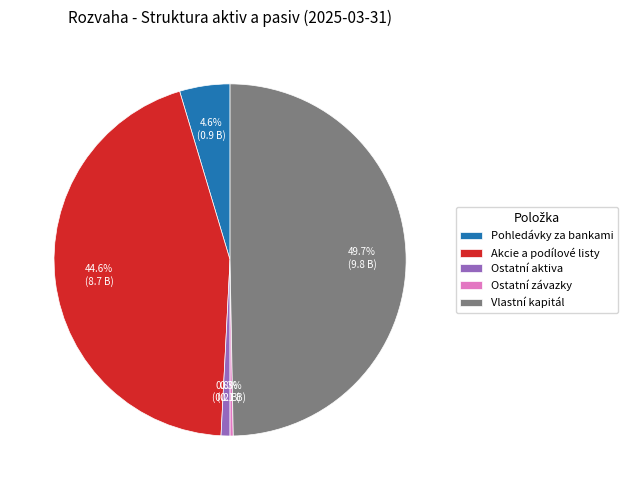

Between Ostatní závazky and Akcie a podílové listy, which is larger?

Akcie a podílové listy